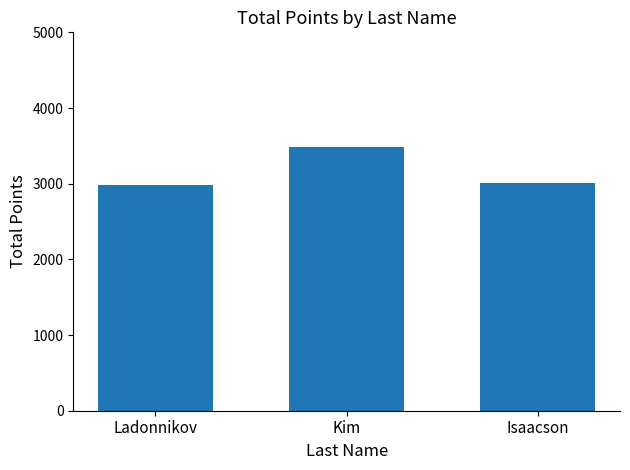

What is the sum of all values?

9475.9